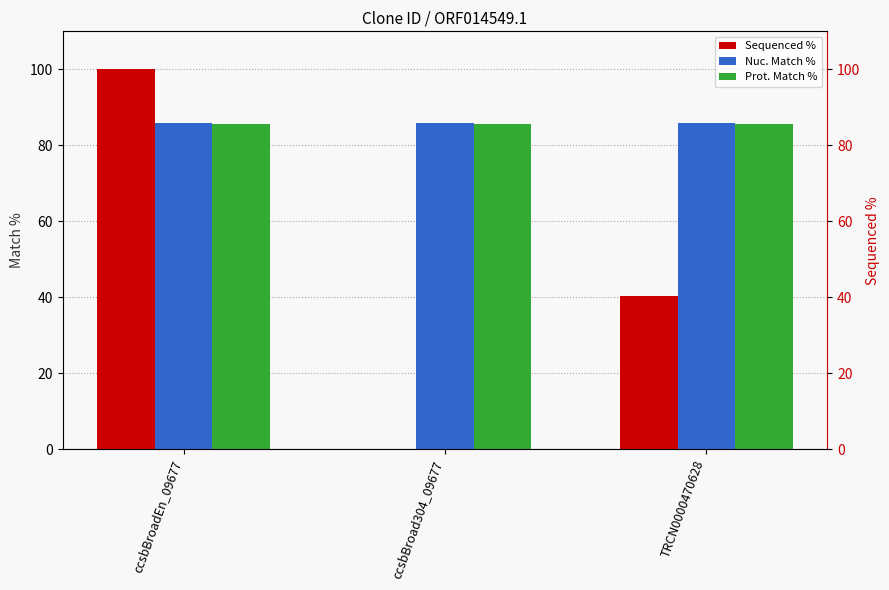

The value of Nuc. Match % at ccsbBroad304_09677 is 85.8. True or false?

True